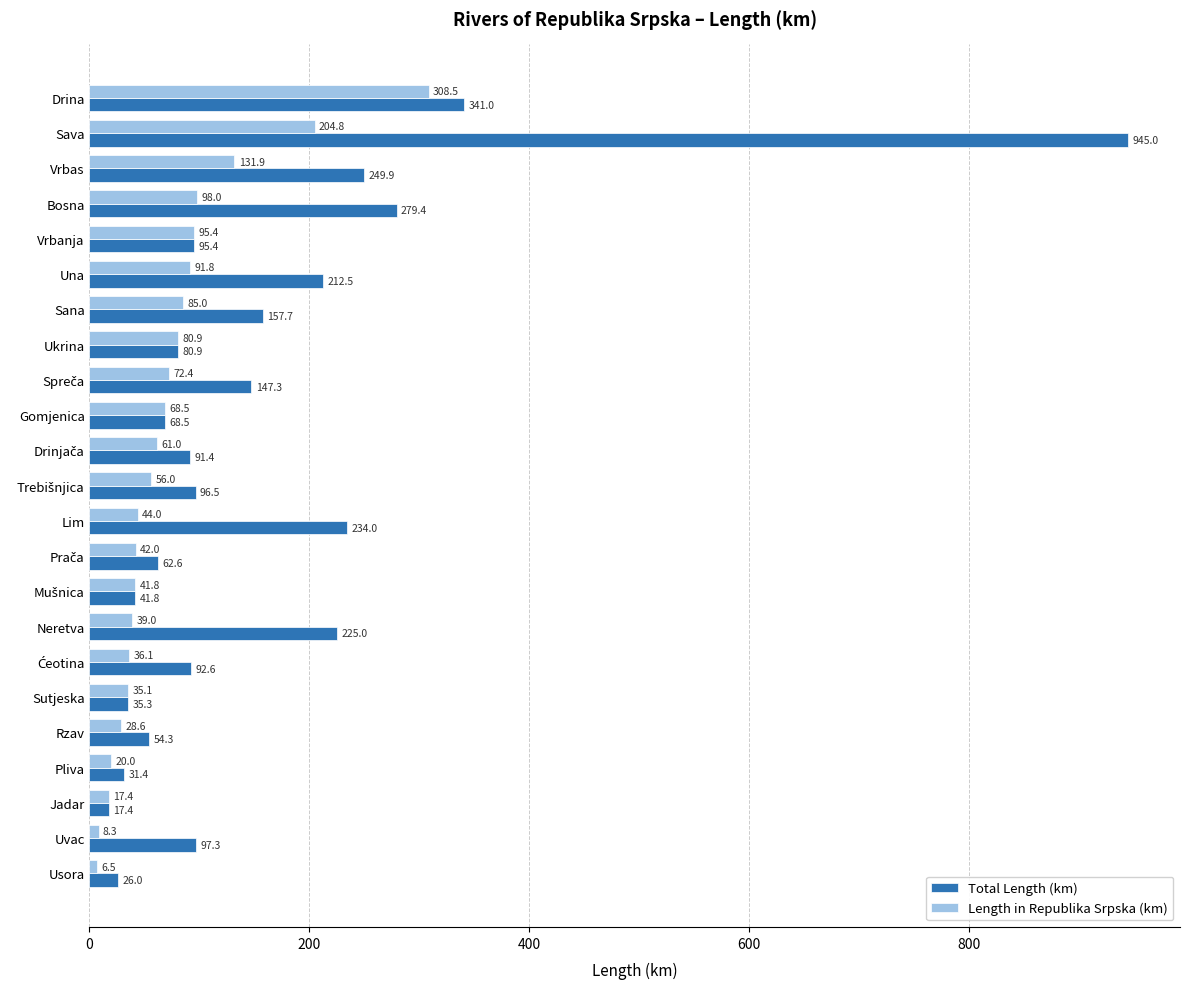

The Total Length (km) series shows 17.4 at Jadar. True or false?

True